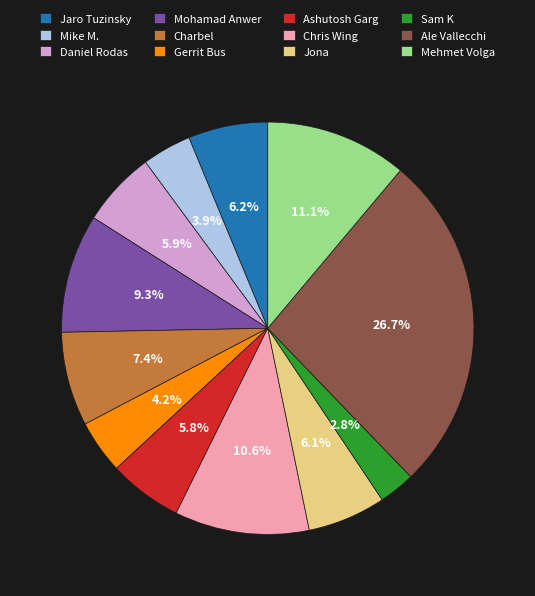

To the nearest percent, what is the difference between the largest and smallest slice percentages?

24%